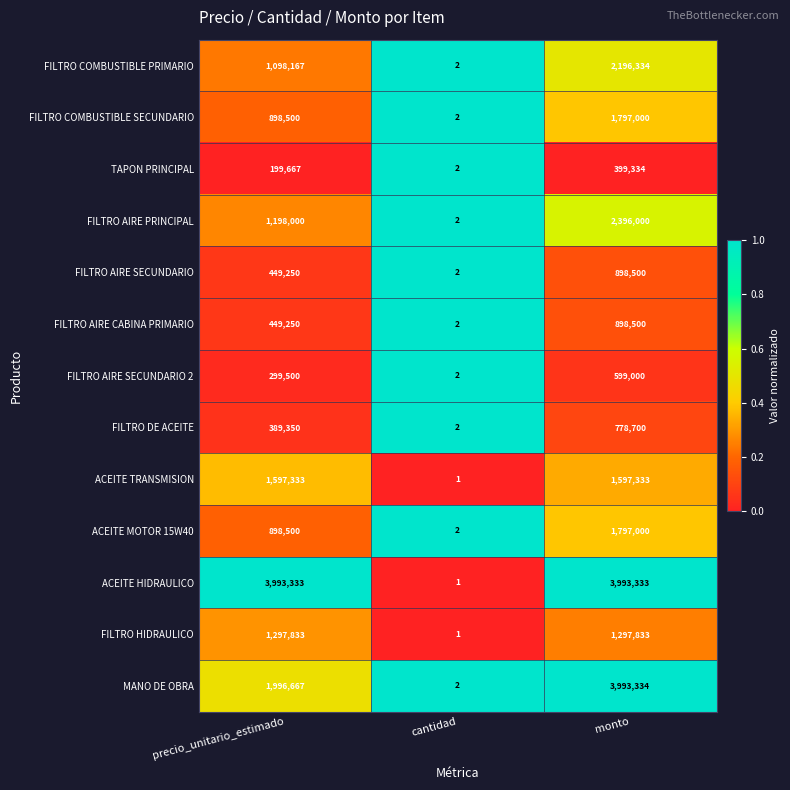

Which series has the largest total across all categories?

ACEITE HIDRAULICO